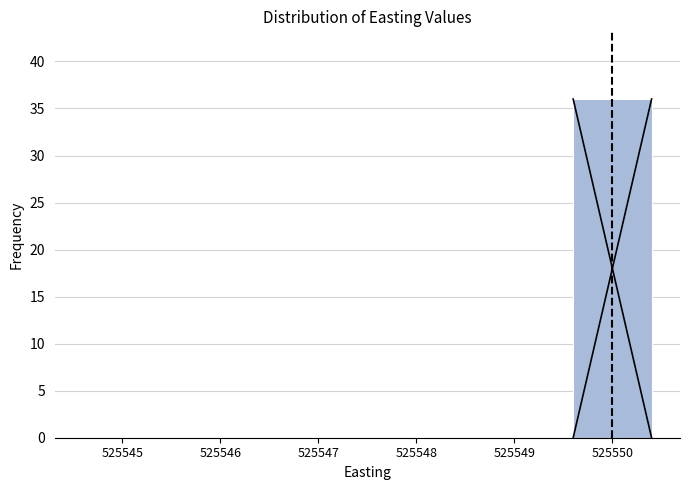

Reading left to right, transcribe all the data shown in this chart.

525545=0	525546=0	525547=0	525548=0	525549=0	525550=36